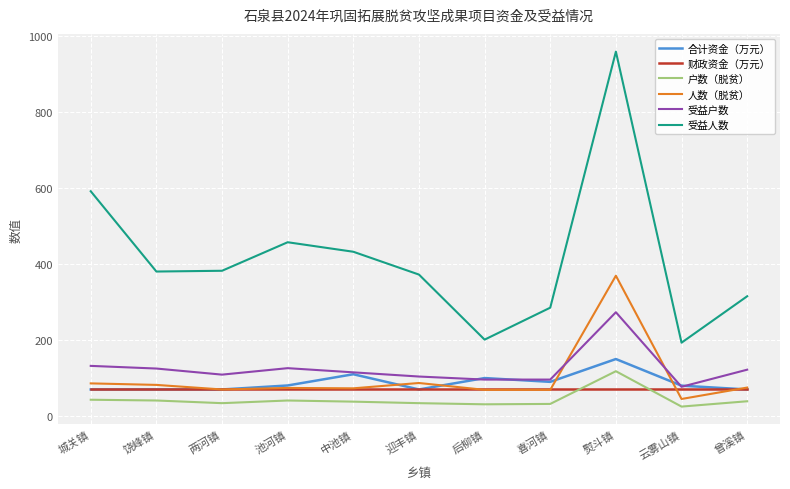

At which label is 合计资金（万元） closest to 110?

中池镇